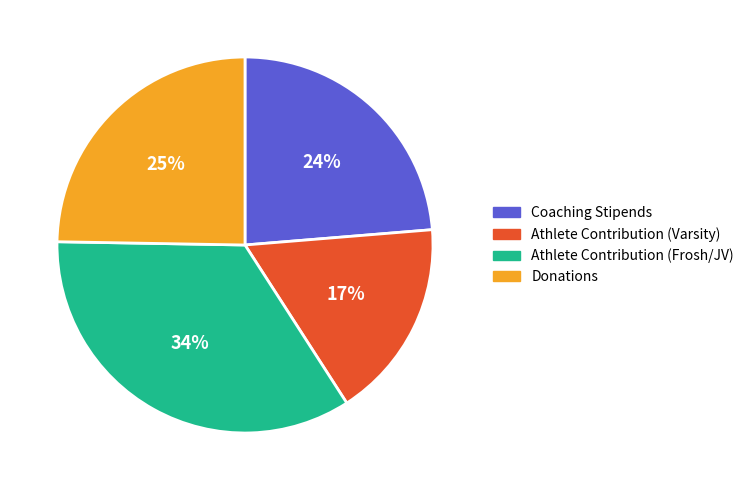

Is there any slice that represents more than half of the pie?

No